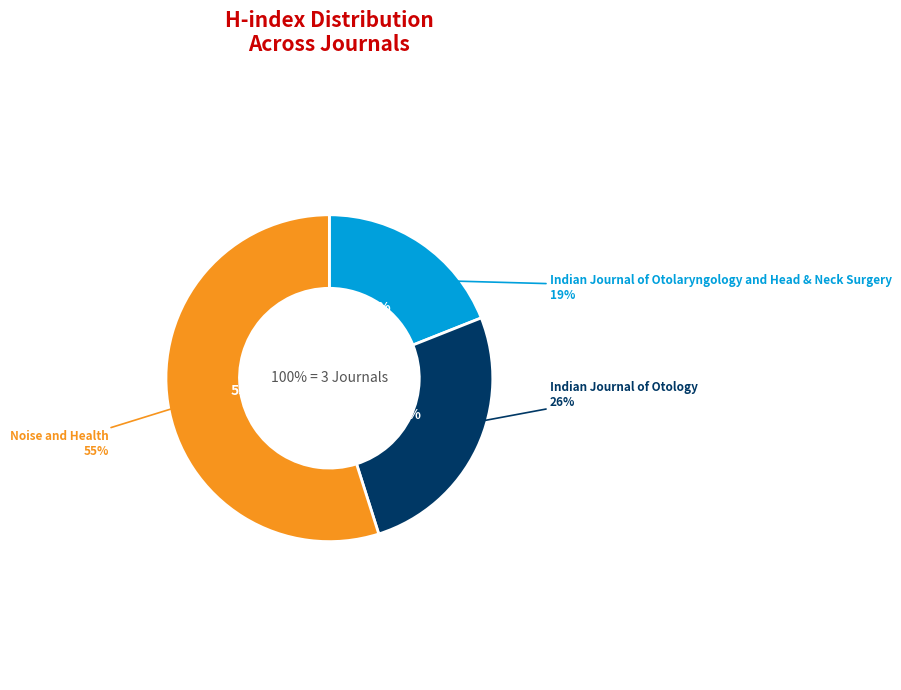

To the nearest percent, what is the difference between the Indian Journal of Otology and Indian Journal of Otolaryngology and Head & Neck Surgery slice percentages?

7%